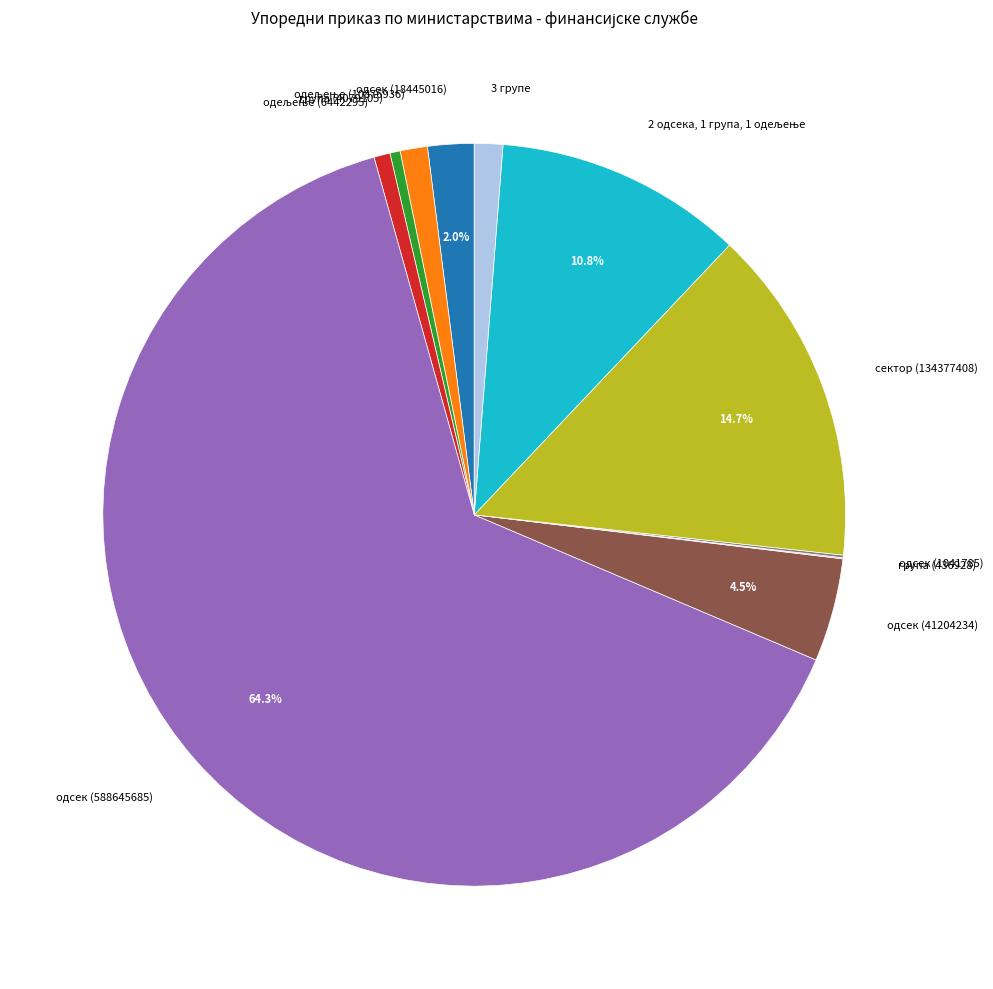

To the nearest percent, what percentage of the pie is одсек (18445016)?

2%